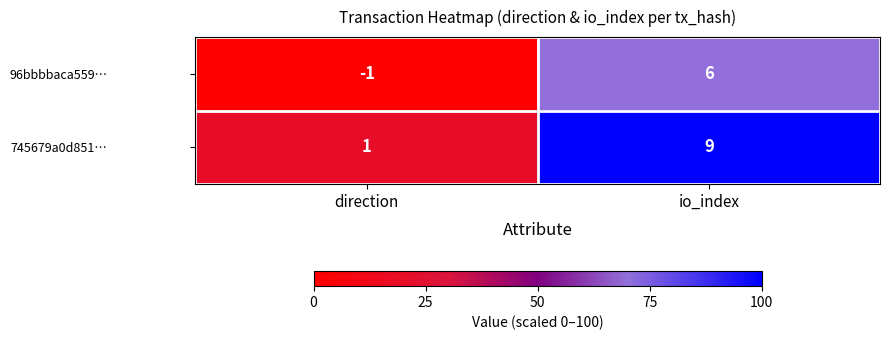

Reading left to right, transcribe all the data shown in this chart.

96bbbbaca559…: -1	6
745679a0d851…: 1	9